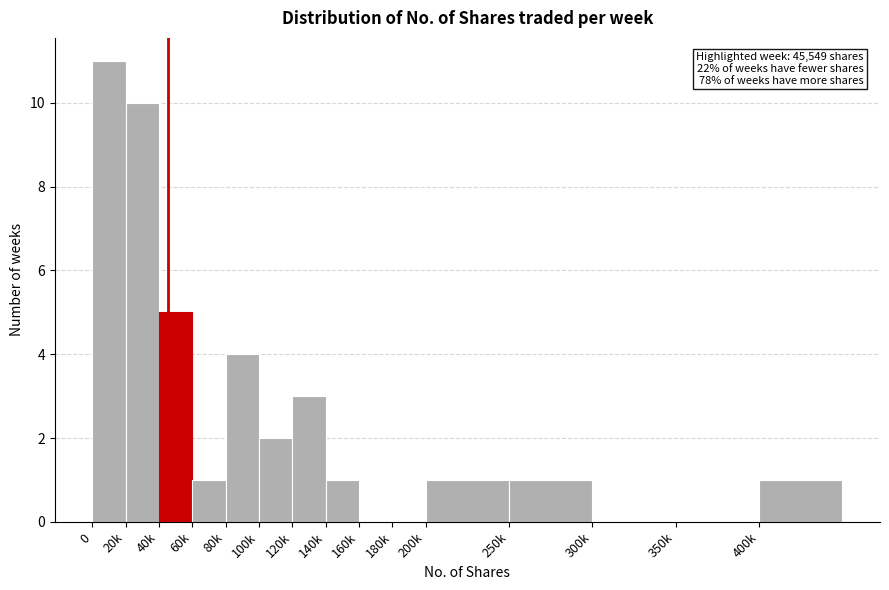

Reading left to right, what are all the values shown in this chart?

0=11	20k=10	40k=5	60k=1	80k=4	100k=2	120k=3	140k=1	160k=0	180k=0	200k=1	250k=1	300k=0	350k=0	400k=1